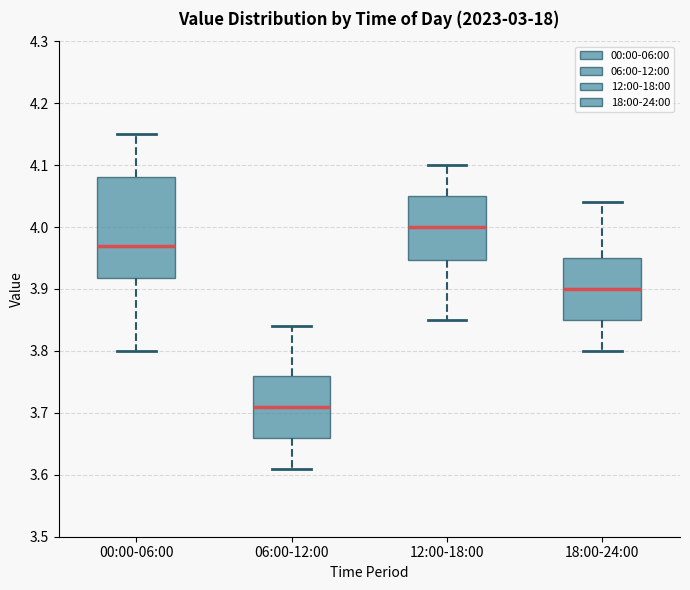

Reading left to right, transcribe this box plot: for each box, give where its median line is, the range the box spans, and where its two whiskers end, as read against the y-axis. The values are not printed on the chart, so give them approximately, as read against the axis.

00:00-06:00: median 3.97, box 3.92 to 4.08, whiskers 3.80 to 4.15
06:00-12:00: median 3.71, box 3.66 to 3.76, whiskers 3.61 to 3.84
12:00-18:00: median 4.00, box 3.95 to 4.05, whiskers 3.85 to 4.10
18:00-24:00: median 3.90, box 3.85 to 3.95, whiskers 3.80 to 4.04